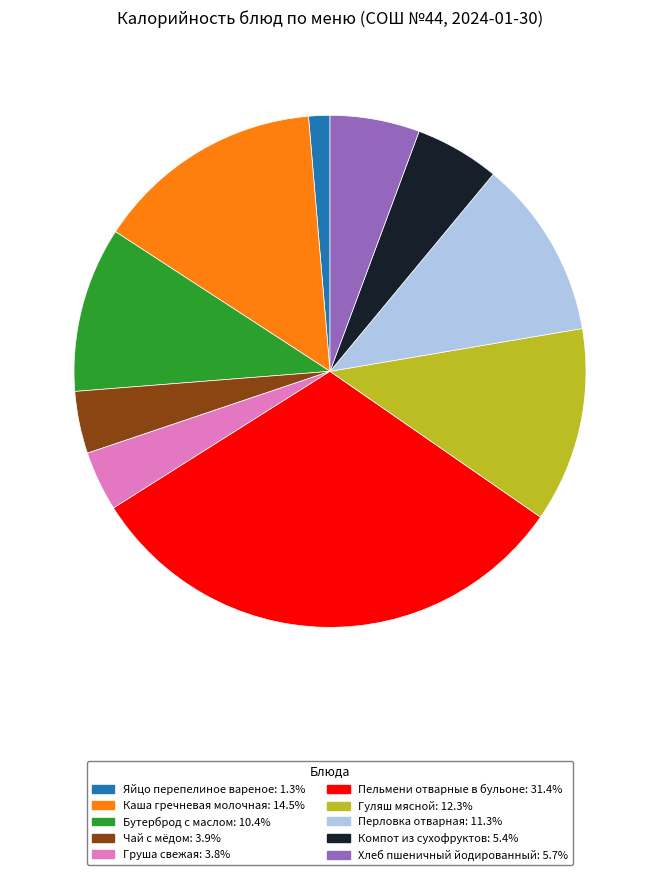

Is the sum of Перловка отварная: 11.3% and Хлеб пшеничный йодированный: 5.7% greater than half?

No